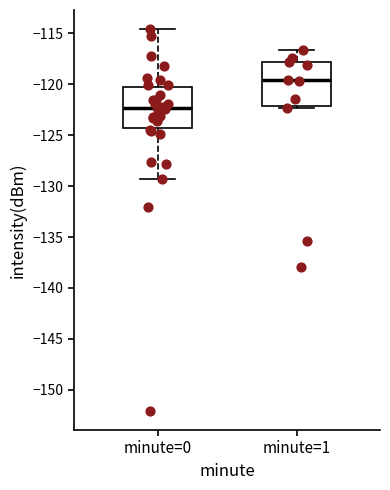

Reading left to right, read every box against the y-axis: the position of its median line, the range the box covers, and the ends of its whiskers. The values are not printed on the chart, so give them approximately, as read against the axis.

minute=0: median -122.5, box -124.5 to -120.5, whiskers -129.5 to -114.5
minute=1: median -119.5, box -122.0 to -118.0, whiskers -122.5 to -116.5